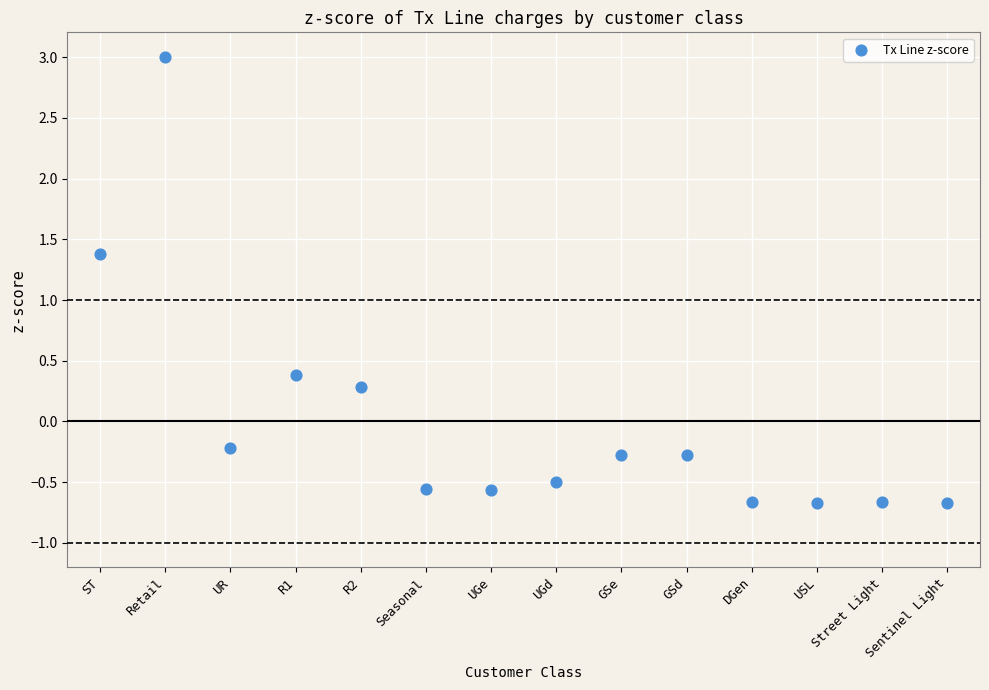

What Y value in the scatter plot is closest to 1?

1.4